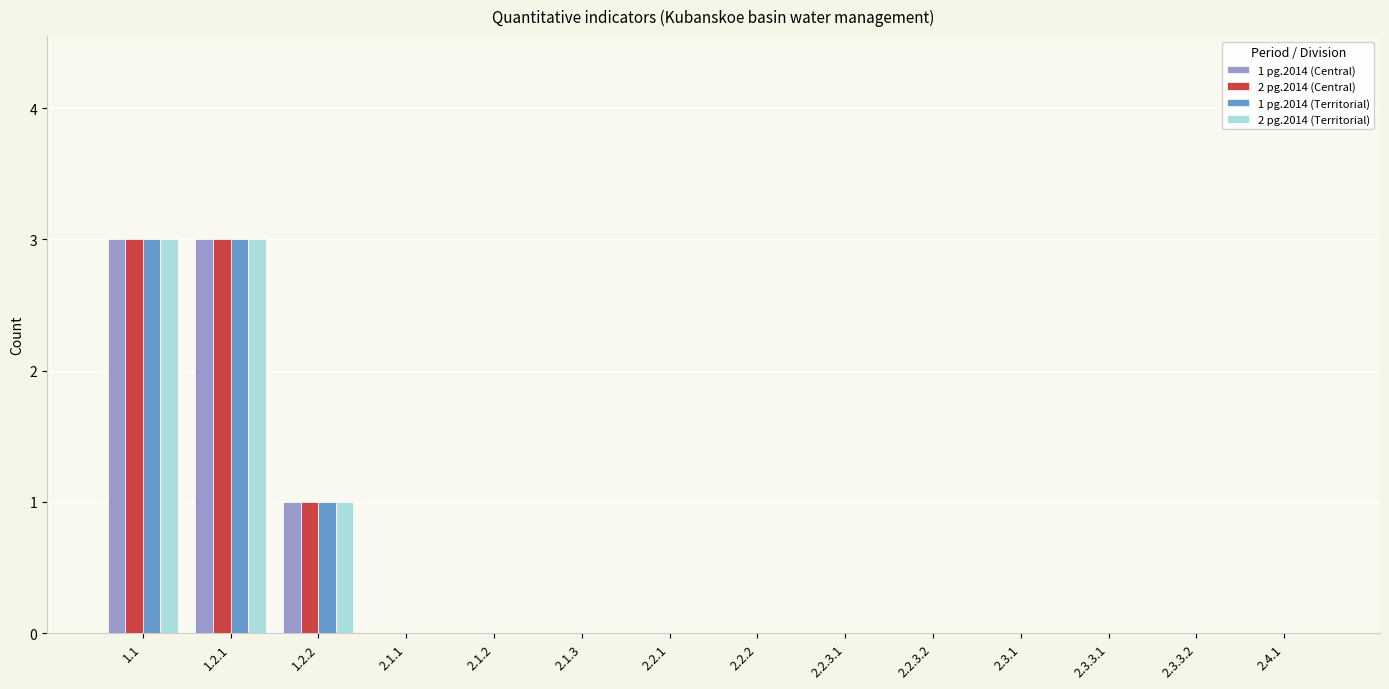

How many series are shown in this chart?

4